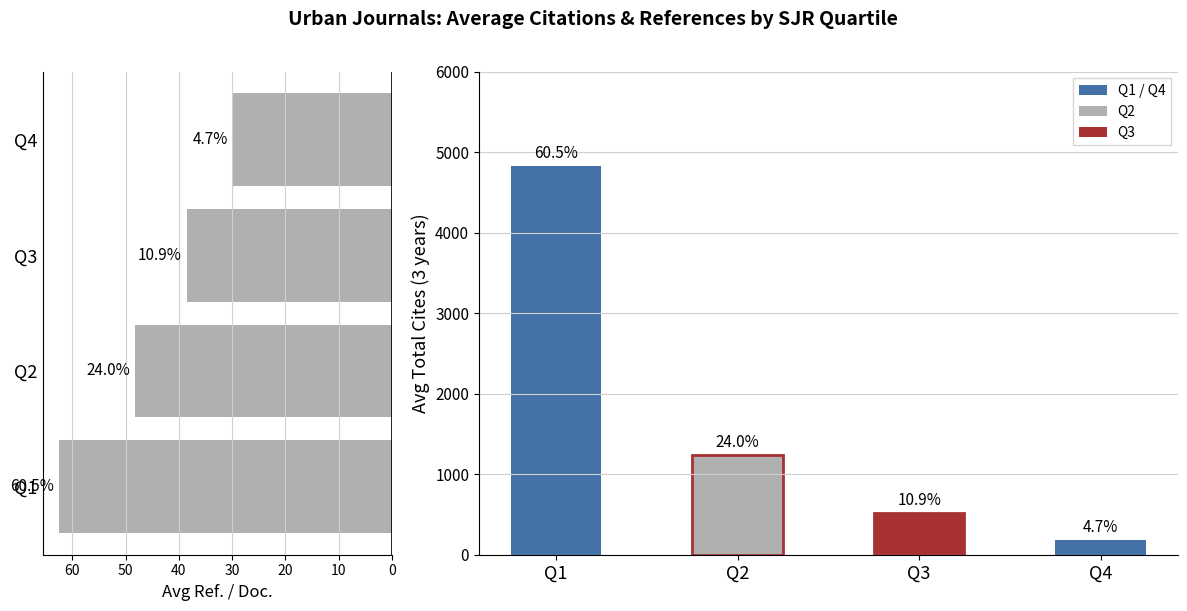

Rank the series at Q1 from highest to lowest value.

Avg Total Cites (3years), Avg Ref. / Doc.